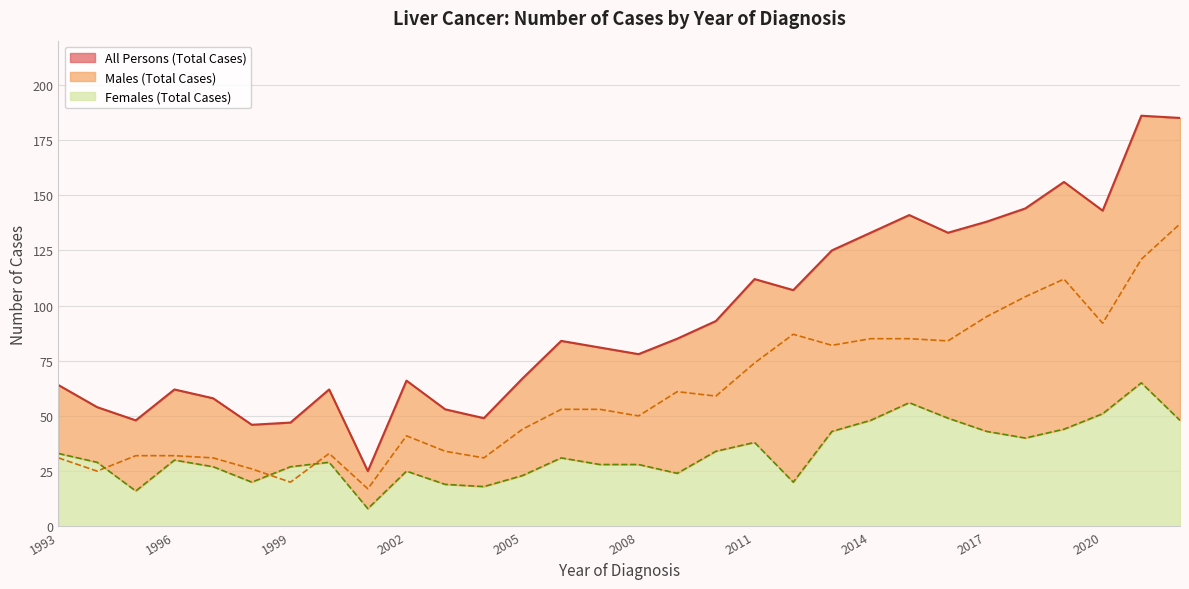

What value does the Females (Total Cases) series have at 2021, to the nearest 10?

60